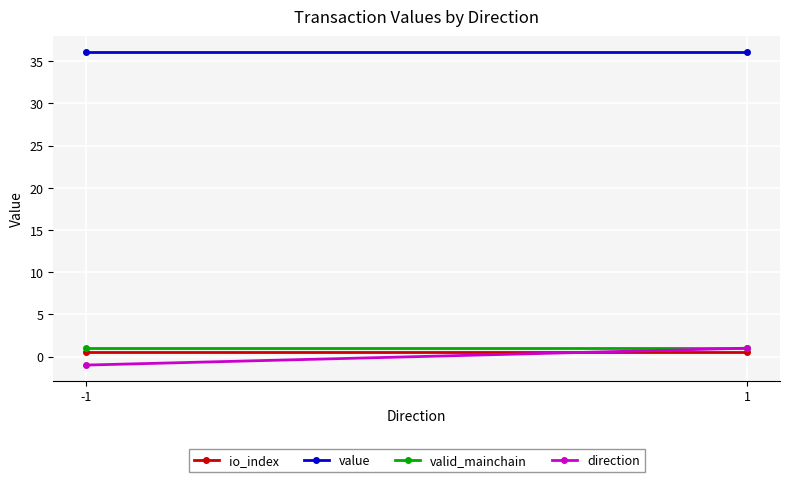

Reading left to right, transcribe all the data shown in this chart.

io_index: -1=0.5	1=0.5
value: -1=36.1	1=36.1
valid_mainchain: -1=1.0	1=1.0
direction: -1=-1.0	1=1.0